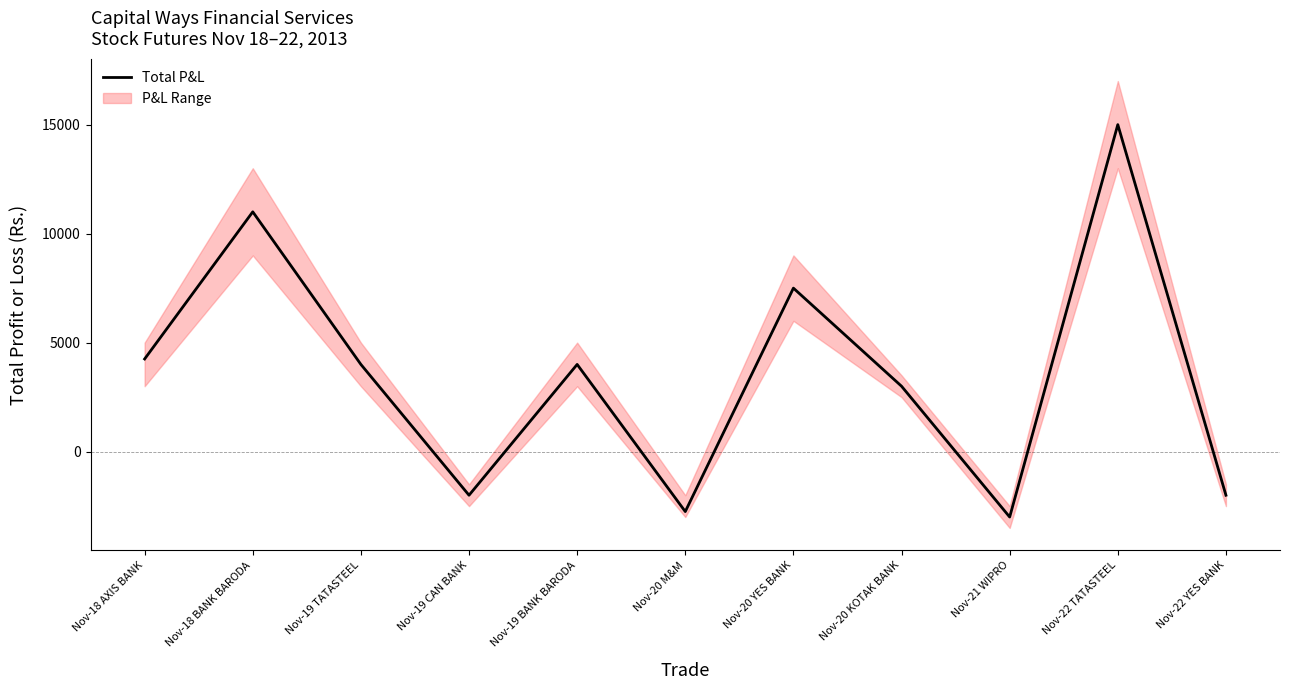

What is the label of the 4th point from the right?

Nov-20 KOTAK BANK